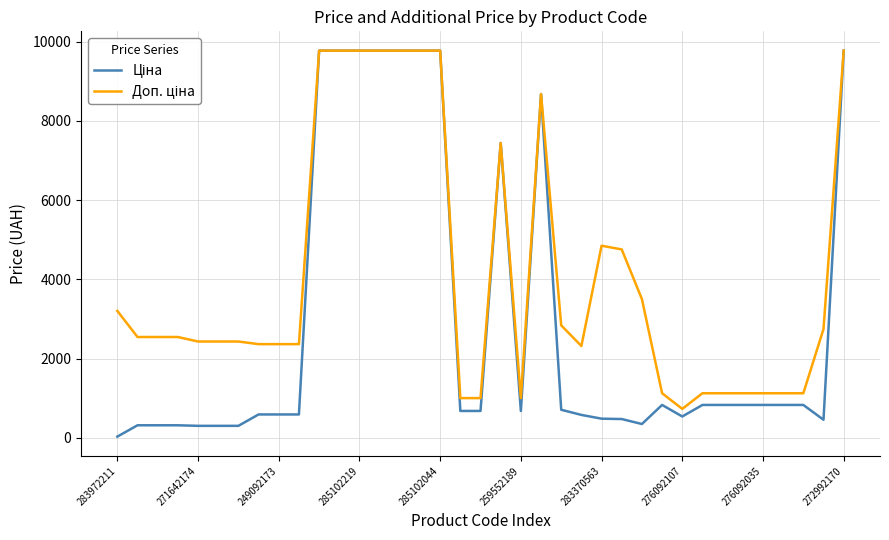

What is the maximum value shown in the chart?

9775.5